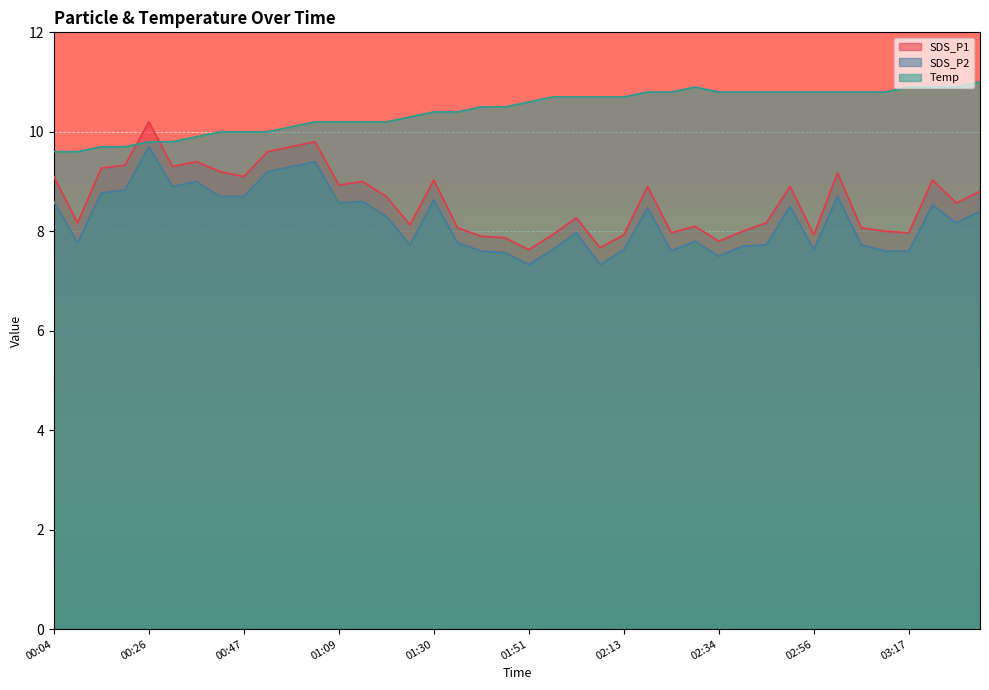

What is the total value across all series at 00:53?

28.8